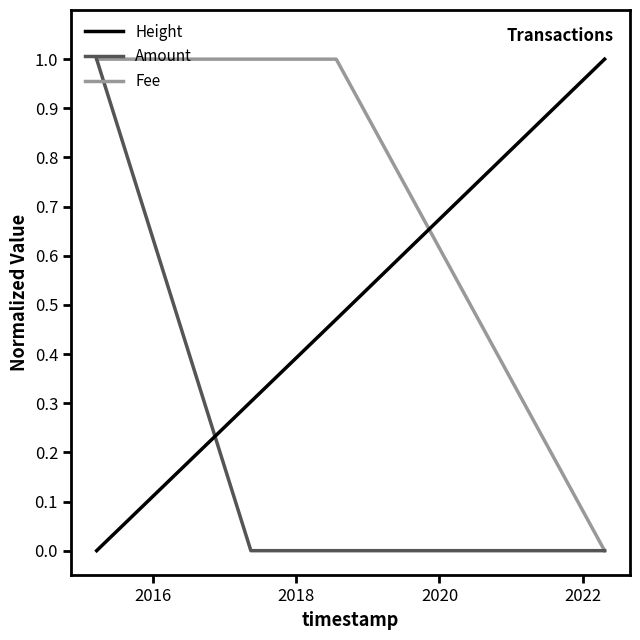

After their last crossing, which series has the higher values: Height or Amount?

Height